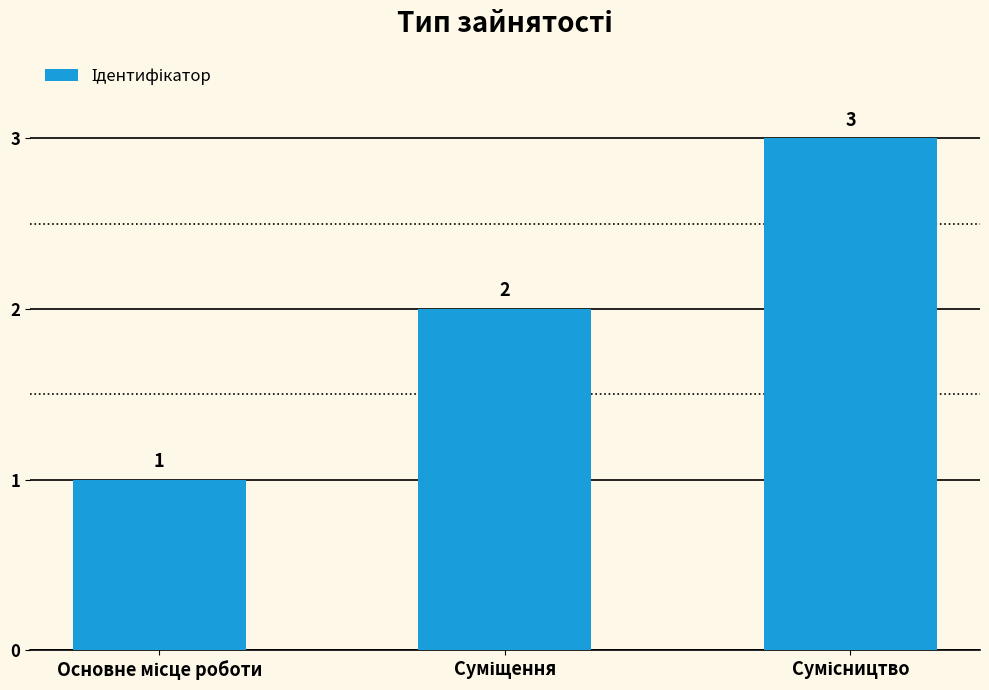

What is the value of the 3rd bar from the left?

3